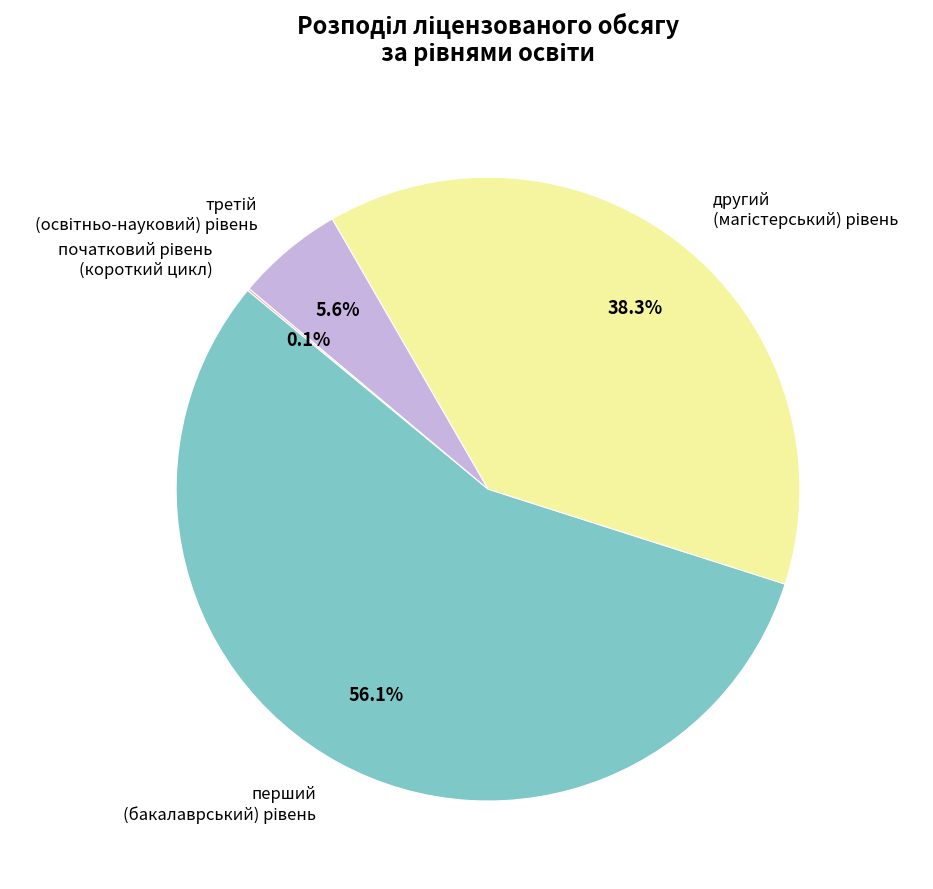

Does any single category account for the majority?

Yes